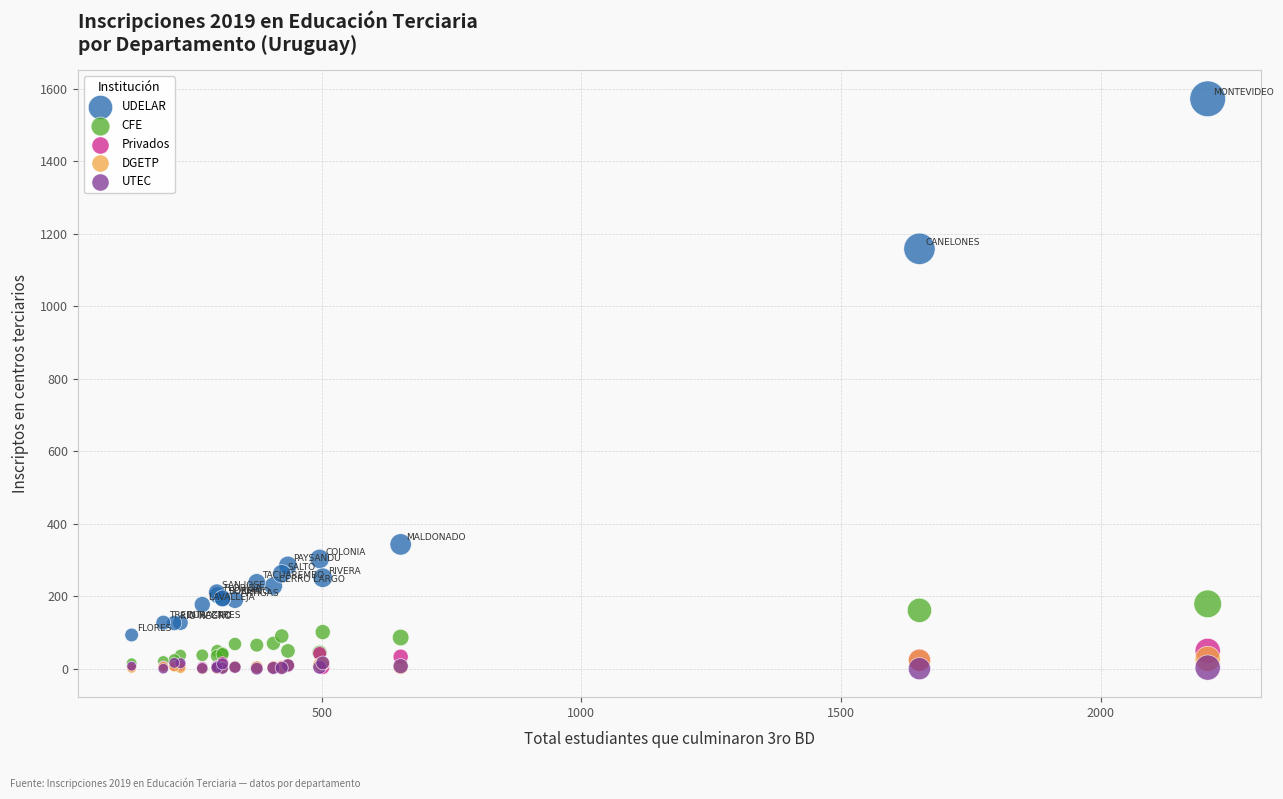

Across all series, what Y value is closest to 786?

1159